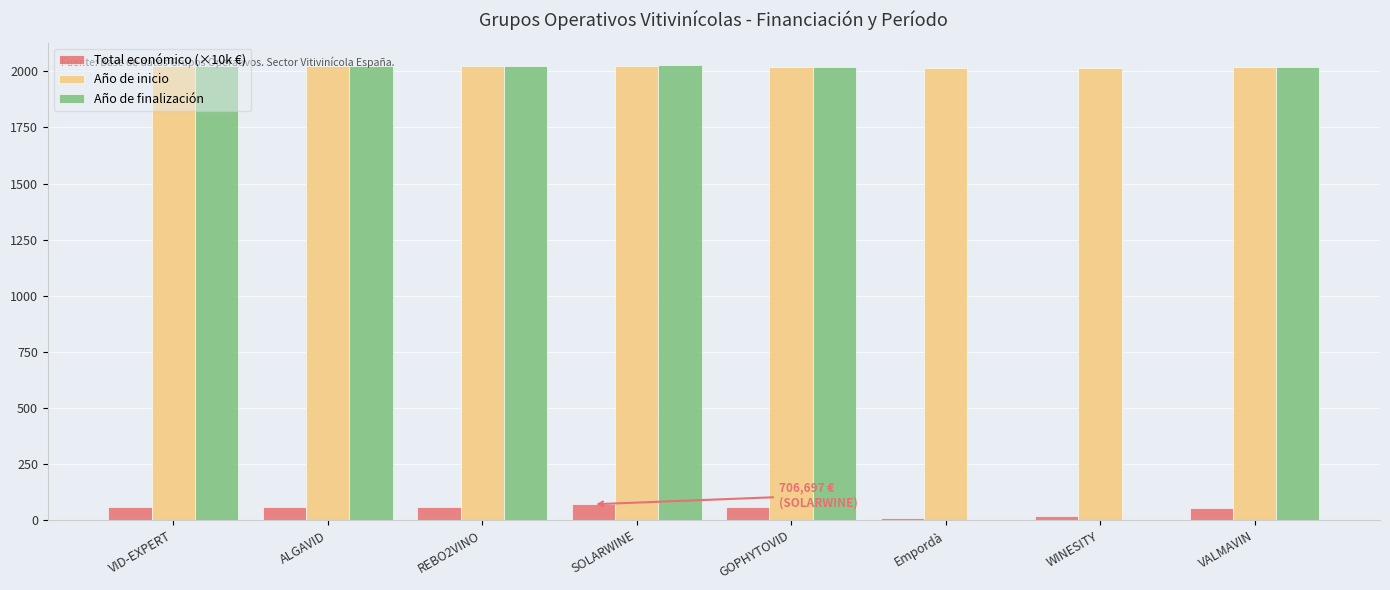

What is the total value across all series at SOLARWINE?

4121.7